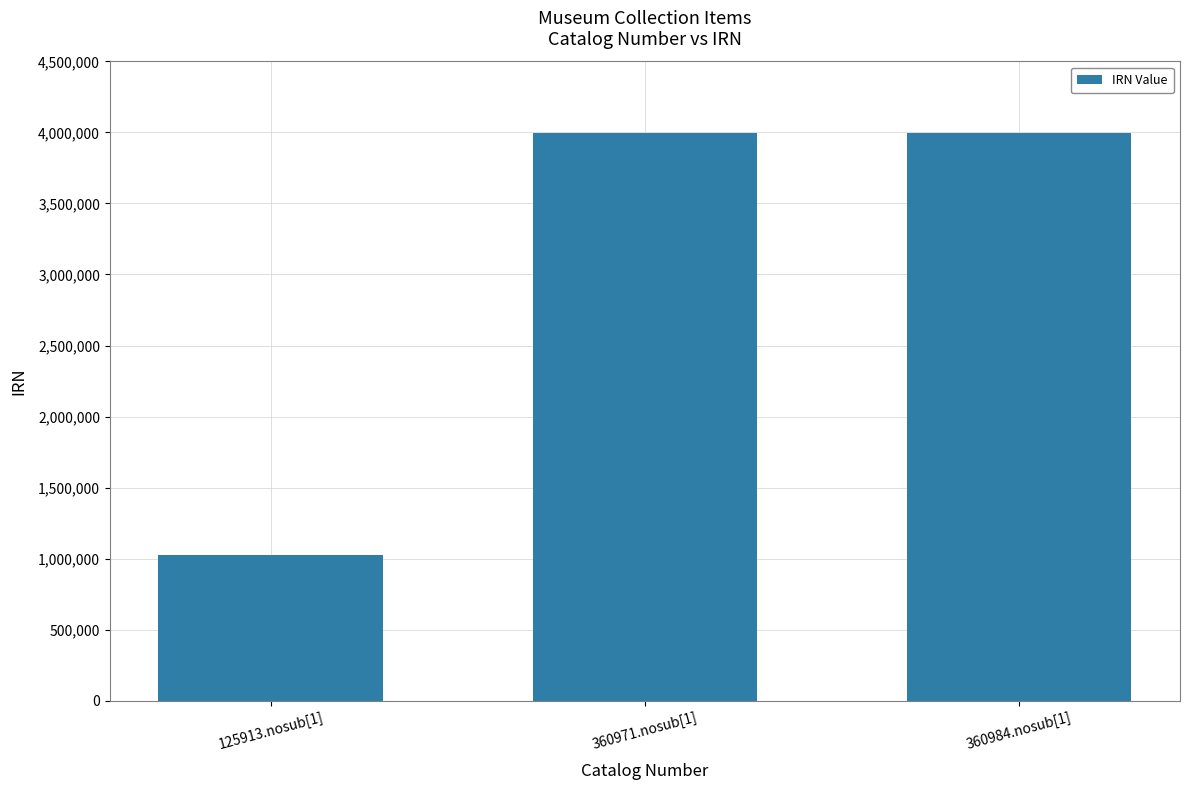

How many data points does each series have?

3